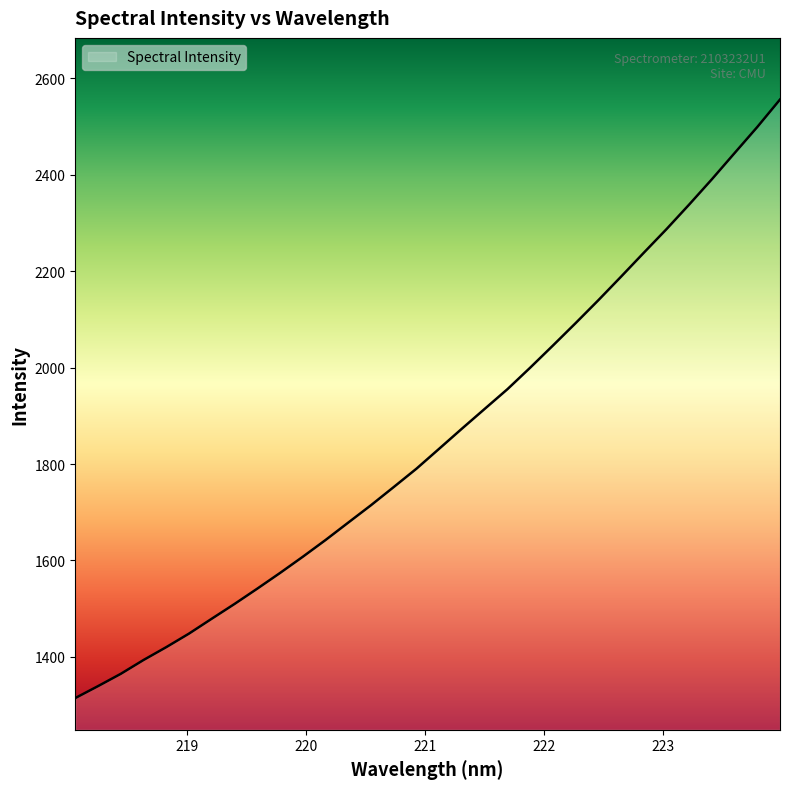

What is the greatest value displayed?

2555.6